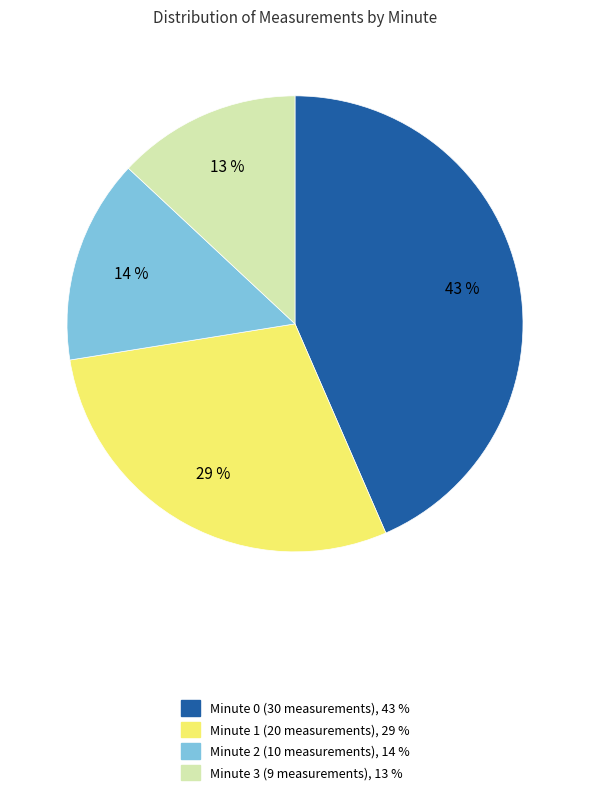

To the nearest percent, what portion does Minute 2 represent?

14%